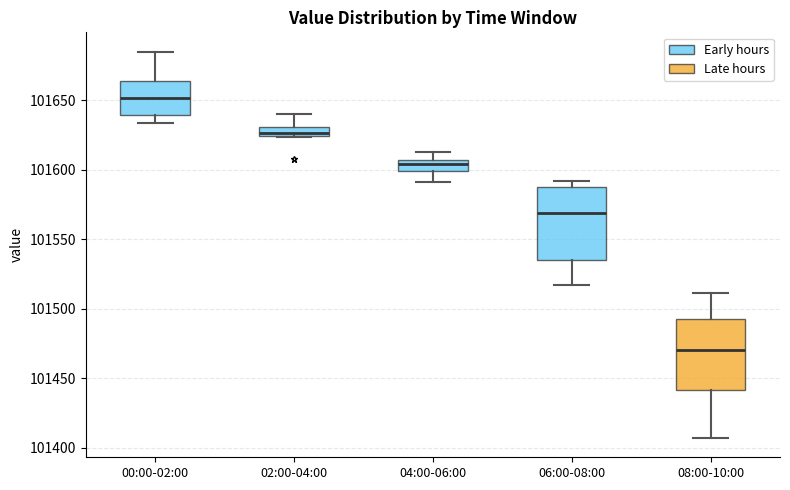

Which box's median line is the highest?

00:00-02:00